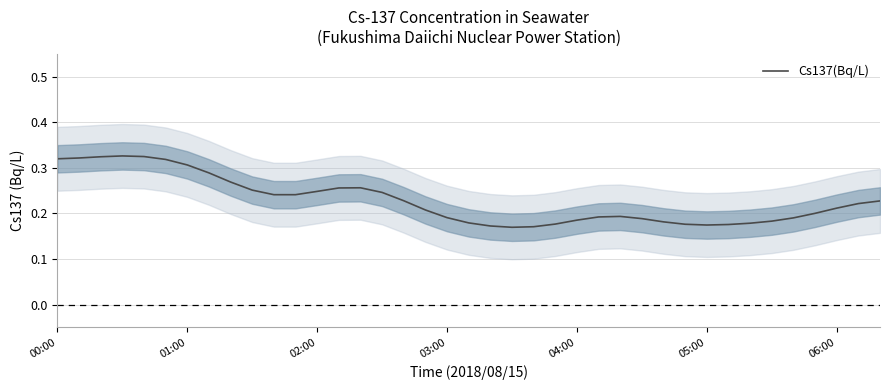

The value at 19 is 0.2. True or false?

True